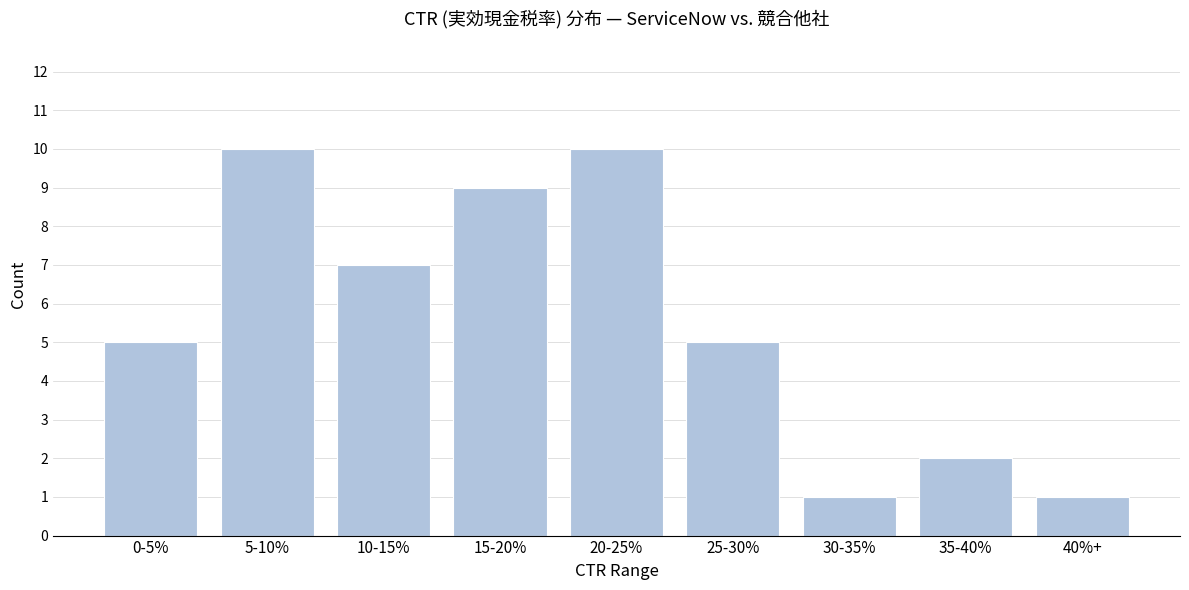

Reading left to right, transcribe all the data shown in this chart.

0-5%=5	5-10%=10	10-15%=7	15-20%=9	20-25%=10	25-30%=5	30-35%=1	35-40%=2	40%+=1